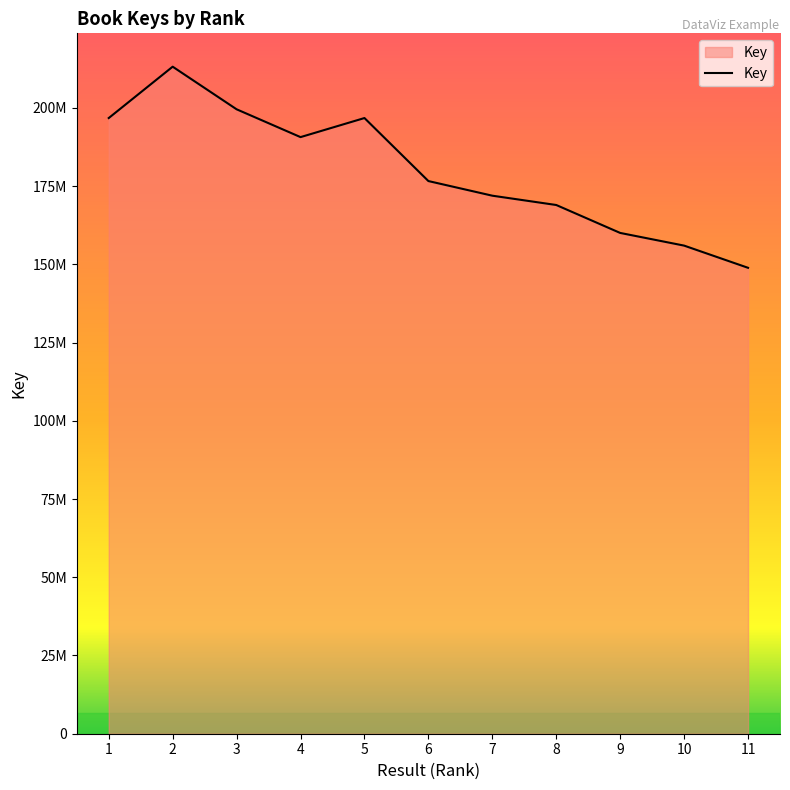

The value at 11 is 148893642. True or false?

True